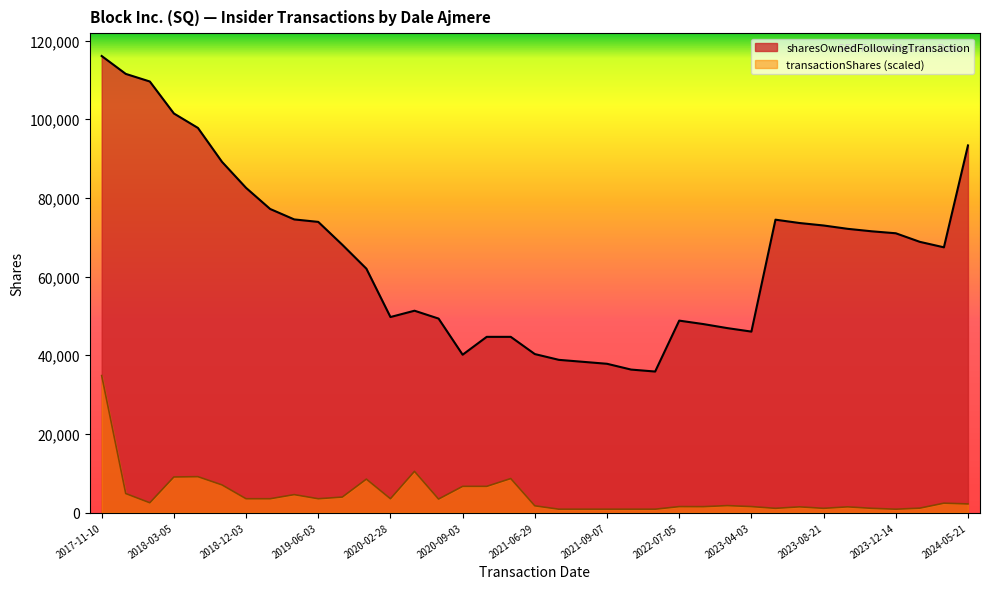

Which label corresponds to the smallest value in the chart?

2021-07-07